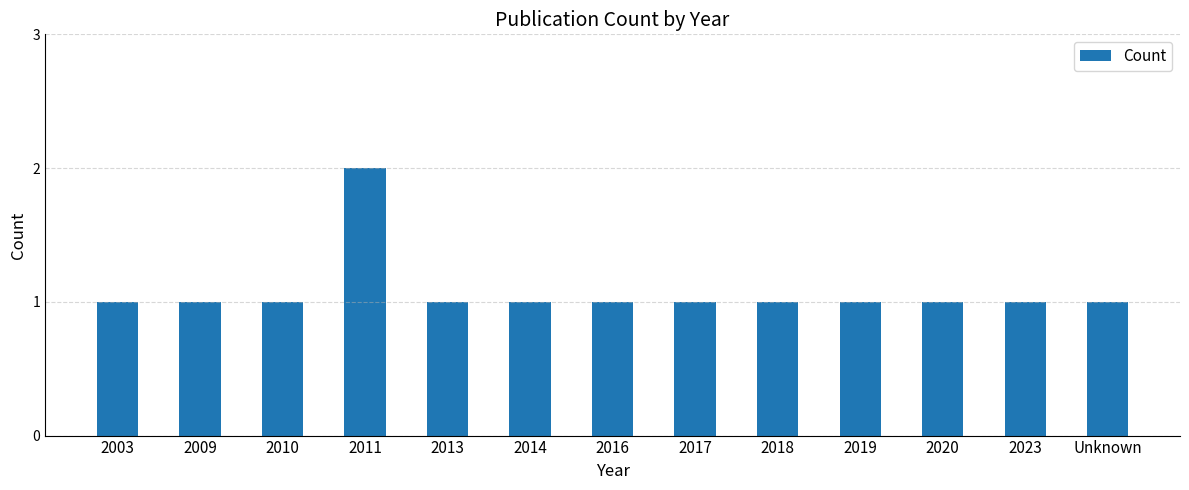

The chart shows a value of 0 at 2017. True or false?

False